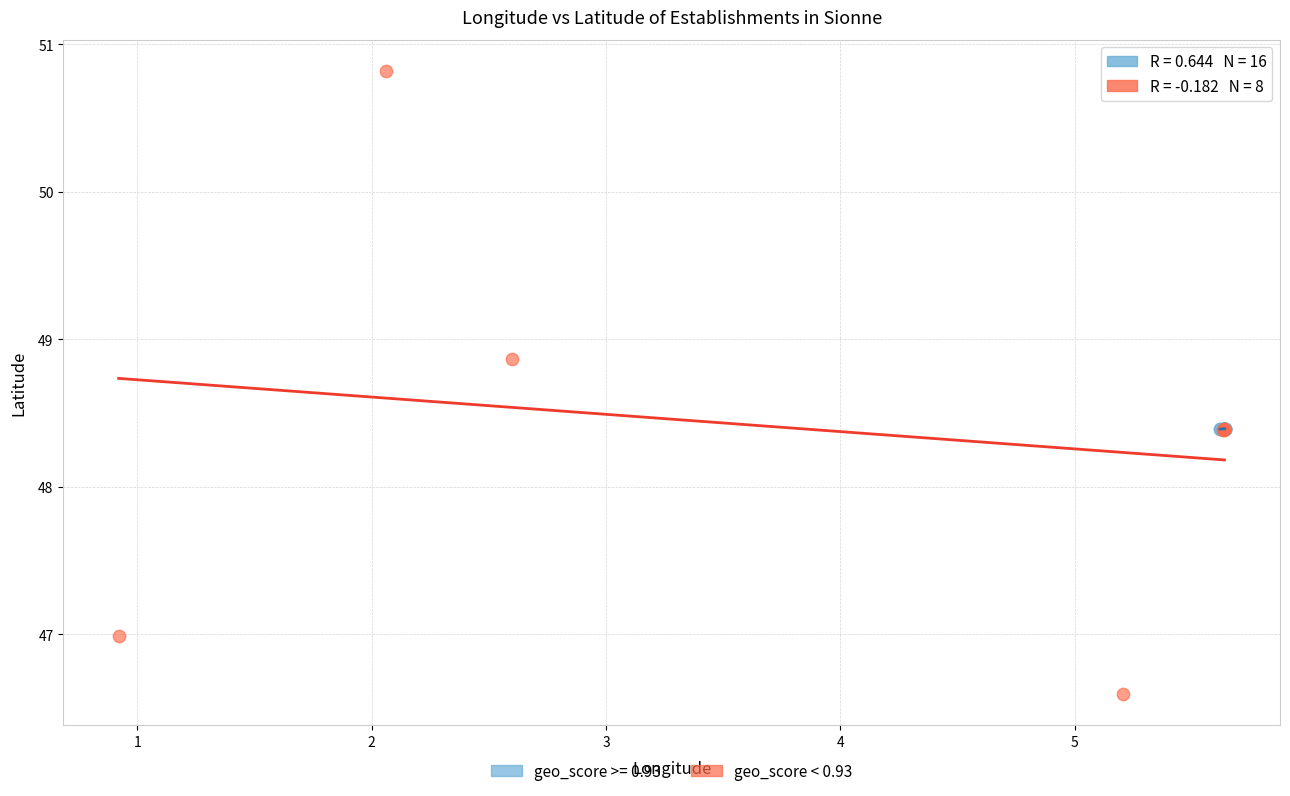

Which series reaches the maximum Y coordinate?

geo_score < 0.93